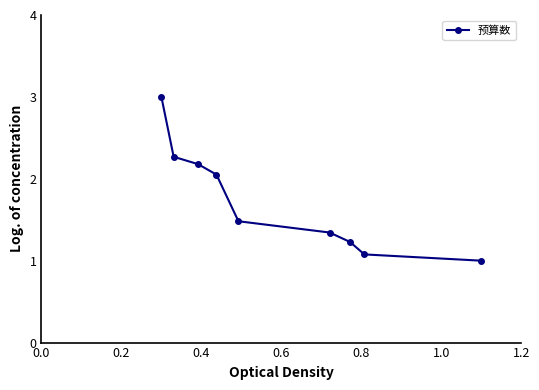

Count the number of categories in the chart.

9